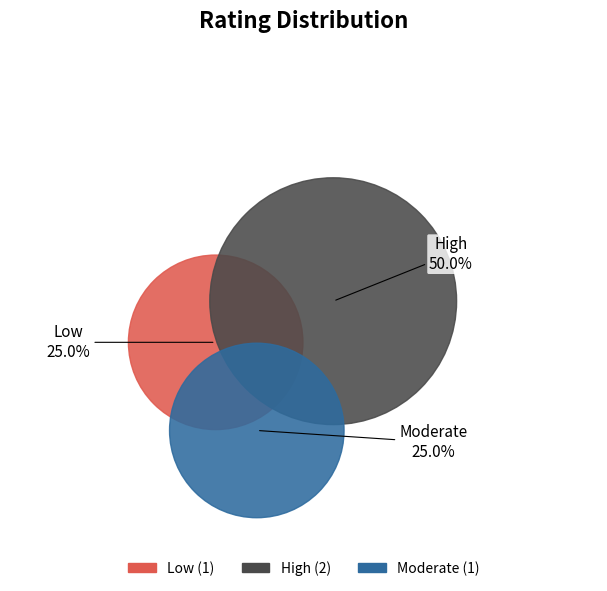

Is the sum of Moderate and High greater than half?

Yes